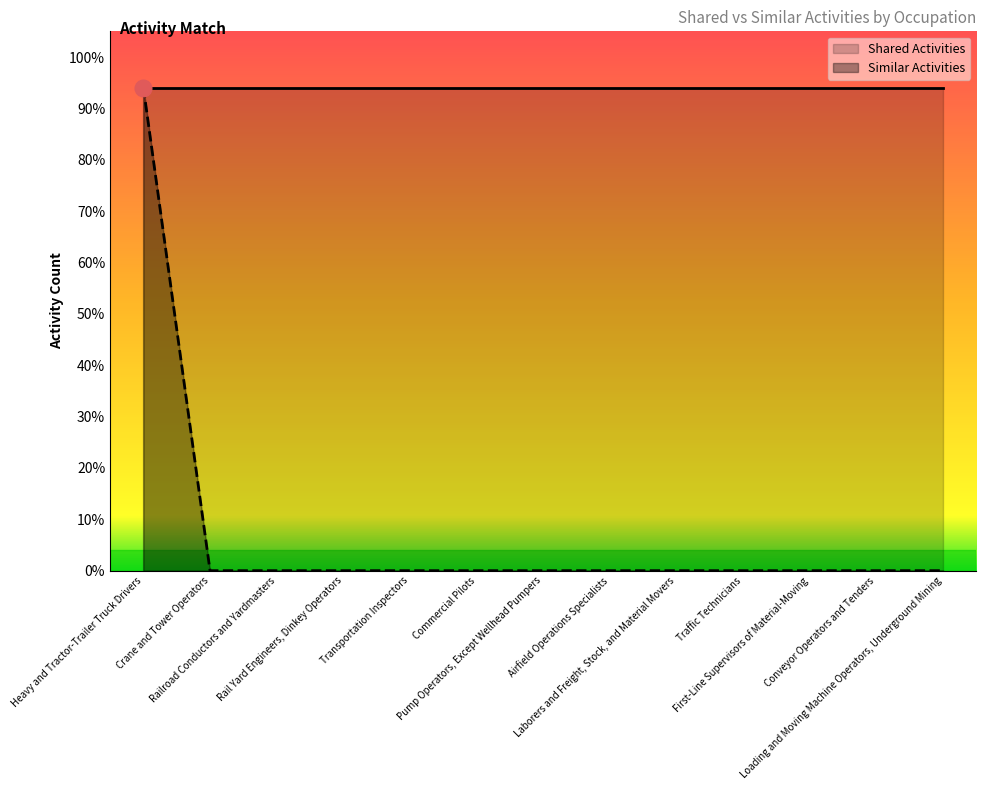

The value at Commercial Pilots is 0.0. True or false?

True